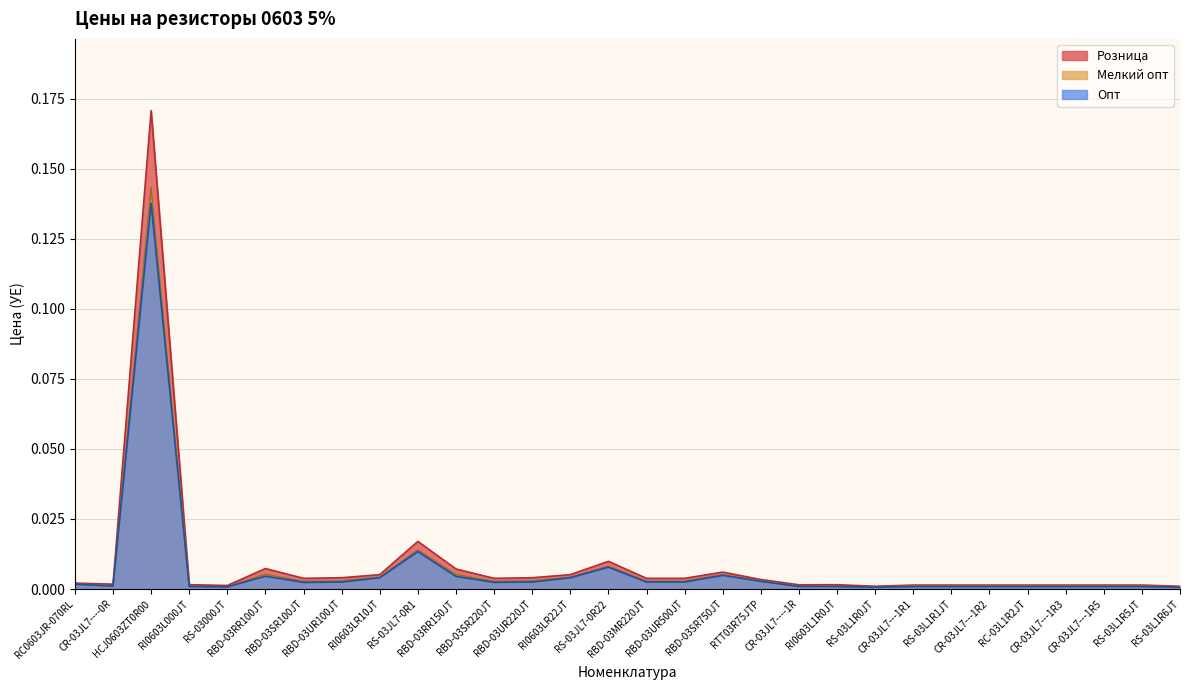

The value of Опт at RC0603JR-070RL is 0.0. True or false?

False